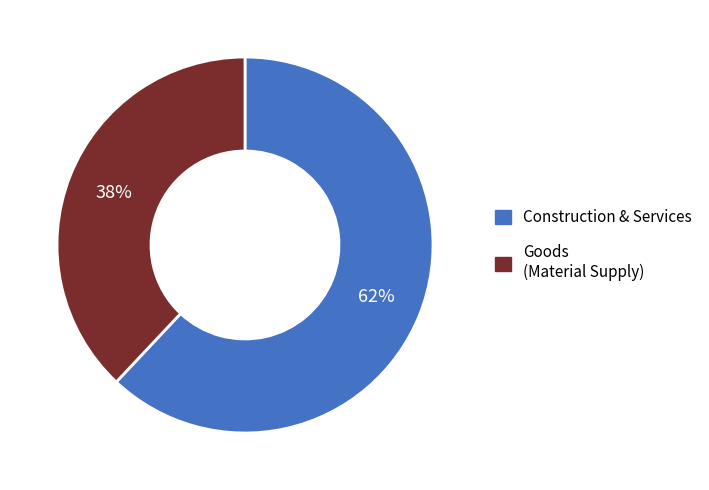

Is there a majority slice in this chart?

Yes